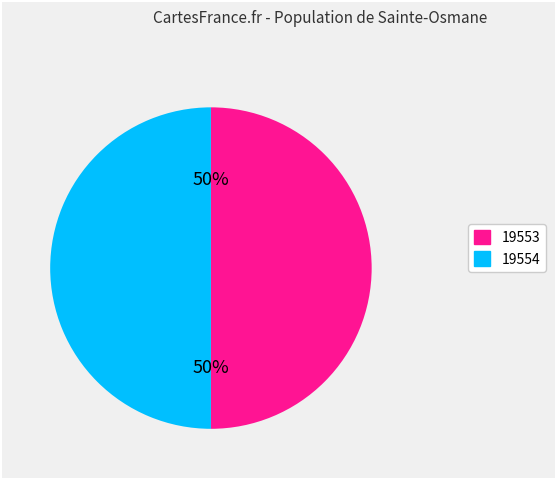

To the nearest percent, what is the average slice percentage?

50%